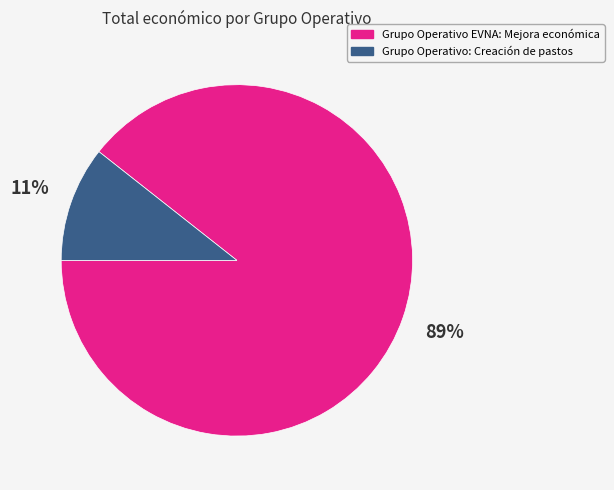

Combined, do Grupo Operativo: Creación de pastos and Grupo Operativo EVNA: Mejora económica account for over 50%?

Yes